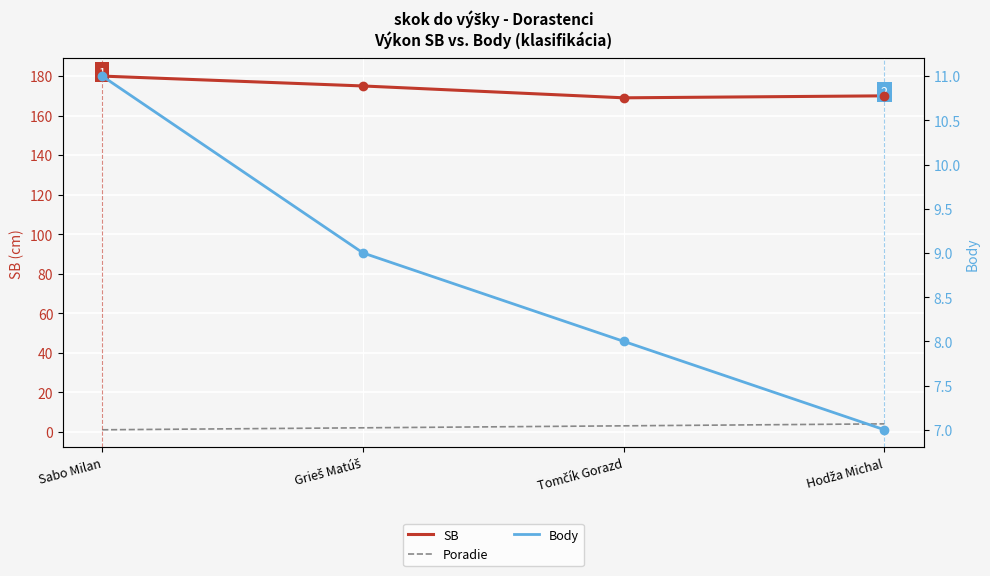

Reading left to right, list all the values displayed in this chart.

SB: 180	175	169	170
Poradie: 1	2	3	4
Body: 11	9	8	7